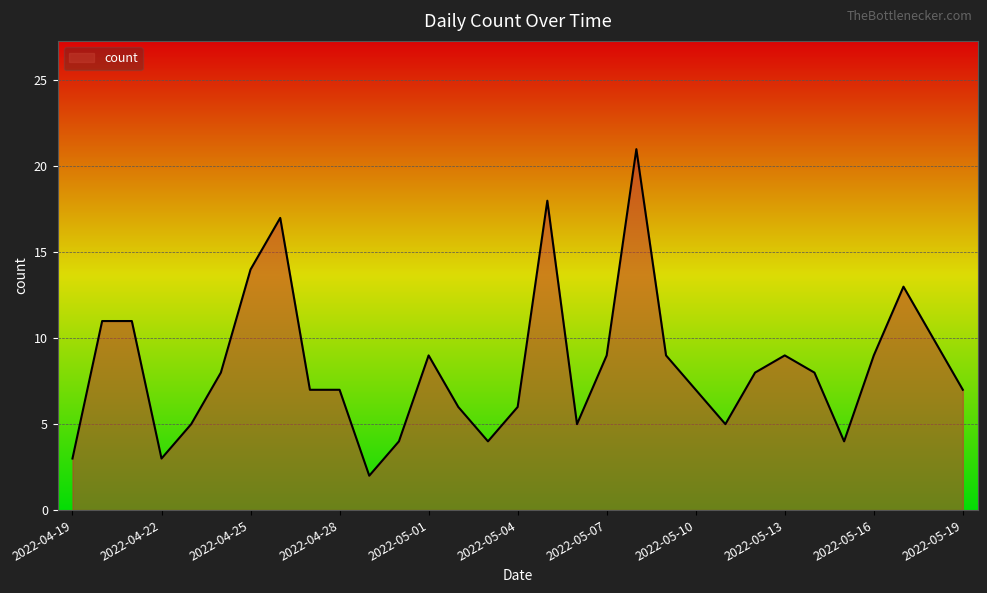

What is the difference between the maximum and minimum values?

19